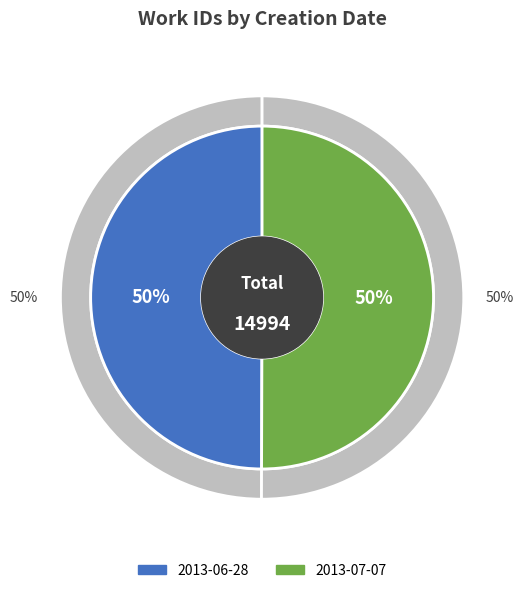

Which slice is the largest?

2013-07-07